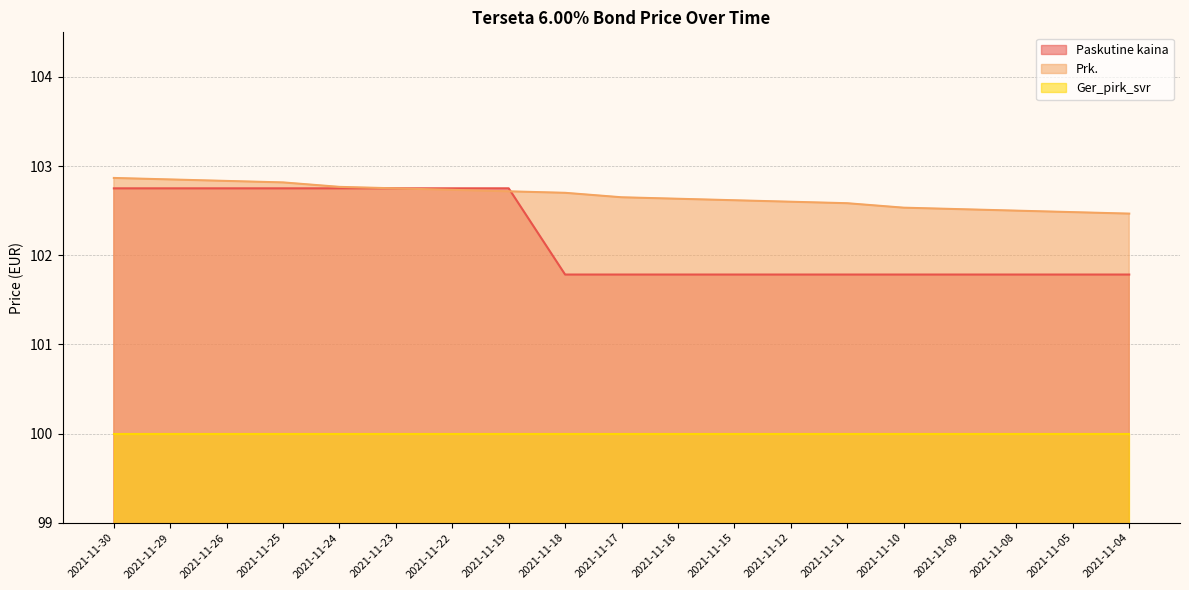

Rank the series by their average value, from lowest to highest.

Ger_pirk_svr, Paskutine kaina, Prk.